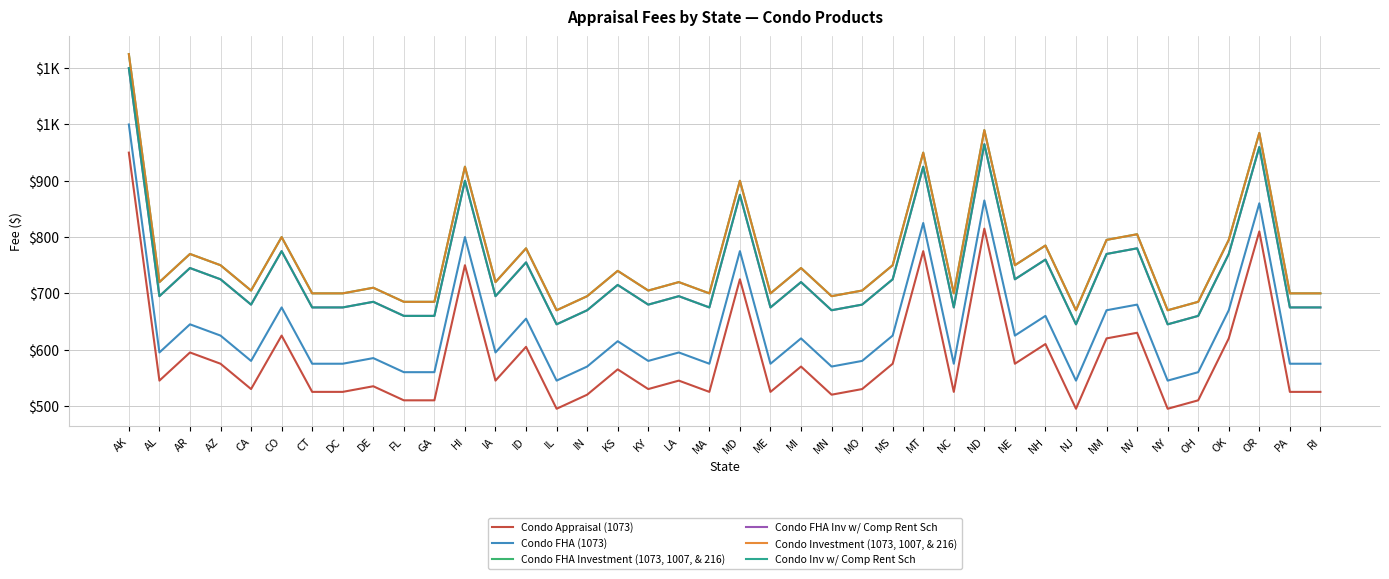

True or false: Condo Inv w/ Comp Rent Sch and Condo FHA (1073) cross at least once.

False